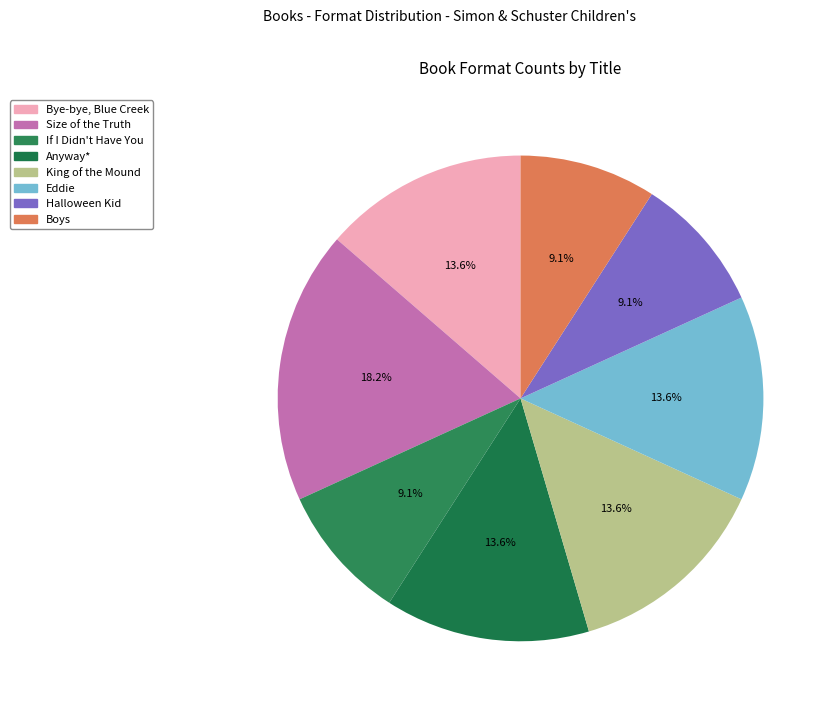

To the nearest percent, what is the combined percentage of Boys and Eddie?

23%